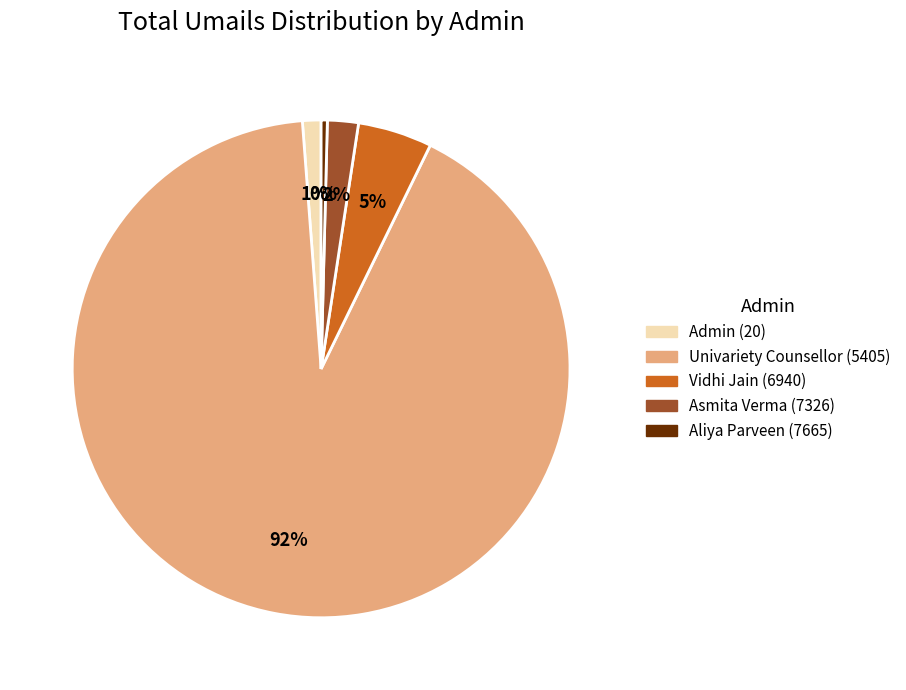

To the nearest percent, what is the average slice percentage?

20%